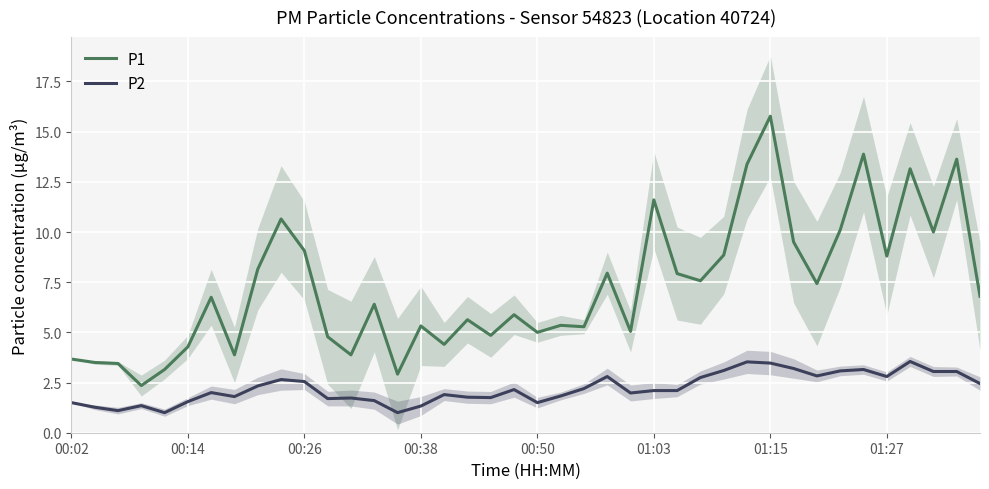

How many interior local peaks does the P1 series have?

13